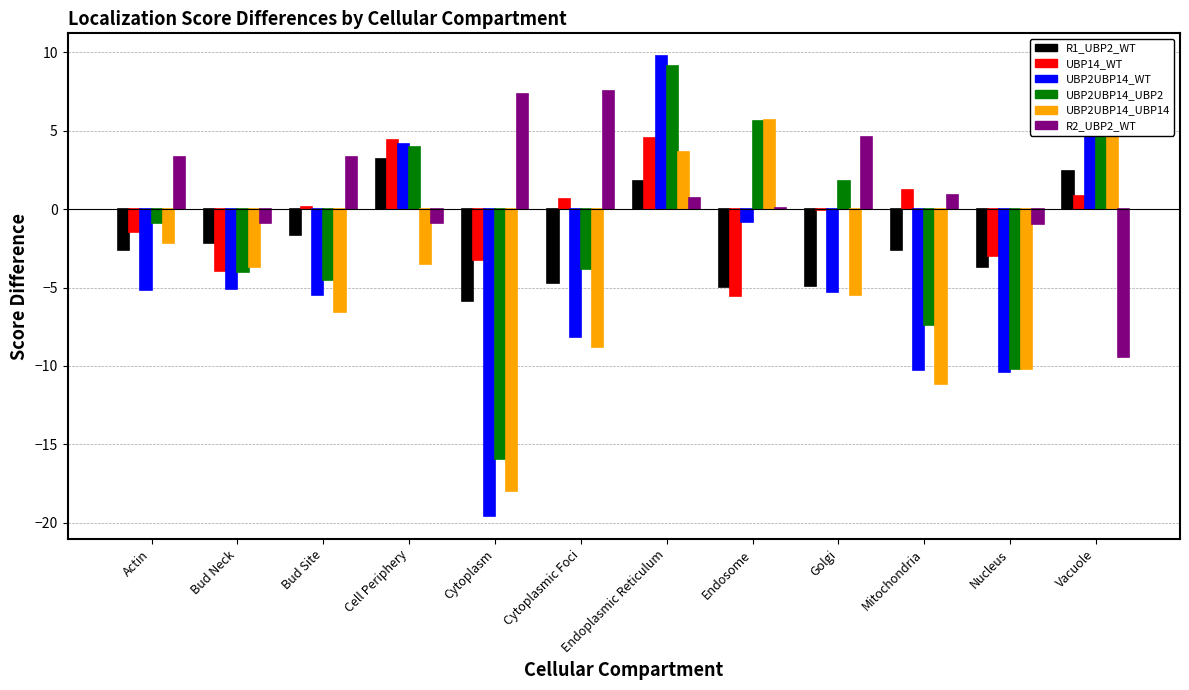

Reading right to left, transcribe all the data shown in this chart.

R1_UBP2_WT: Vacuole=2.4	Nucleus=-3.7	Mitochondria=-2.6	Golgi=-4.9	Endosome=-5.0	Endoplasmic Reticulum=1.8	Cytoplasmic Foci=-4.7	Cytoplasm=-5.8	Cell Periphery=3.2	Bud Site=-1.7	Bud Neck=-2.1	Actin=-2.6
UBP14_WT: Vacuole=0.8	Nucleus=-3.0	Mitochondria=1.2	Golgi=-0.0	Endosome=-5.6	Endoplasmic Reticulum=4.5	Cytoplasmic Foci=0.6	Cytoplasm=-3.2	Cell Periphery=4.4	Bud Site=0.2	Bud Neck=-4.0	Actin=-1.4
UBP2UBP14_WT: Vacuole=7.8	Nucleus=-10.4	Mitochondria=-10.2	Golgi=-5.3	Endosome=-0.8	Endoplasmic Reticulum=9.7	Cytoplasmic Foci=-8.2	Cytoplasm=-19.6	Cell Periphery=4.2	Bud Site=-5.5	Bud Neck=-5.1	Actin=-5.2
UBP2UBP14_UBP2: Vacuole=7.9	Nucleus=-10.2	Mitochondria=-7.4	Golgi=1.8	Endosome=5.6	Endoplasmic Reticulum=9.1	Cytoplasmic Foci=-3.8	Cytoplasm=-15.9	Cell Periphery=3.9	Bud Site=-4.5	Bud Neck=-4.0	Actin=-0.9
UBP2UBP14_UBP14: Vacuole=6.8	Nucleus=-10.2	Mitochondria=-11.2	Golgi=-5.5	Endosome=5.7	Endoplasmic Reticulum=3.6	Cytoplasmic Foci=-8.8	Cytoplasm=-17.9	Cell Periphery=-3.5	Bud Site=-6.6	Bud Neck=-3.7	Actin=-2.1
R2_UBP2_WT: Vacuole=-9.4	Nucleus=-1.0	Mitochondria=0.9	Golgi=4.6	Endosome=0.0	Endoplasmic Reticulum=0.7	Cytoplasmic Foci=7.5	Cytoplasm=7.3	Cell Periphery=-0.9	Bud Site=3.3	Bud Neck=-0.9	Actin=3.3